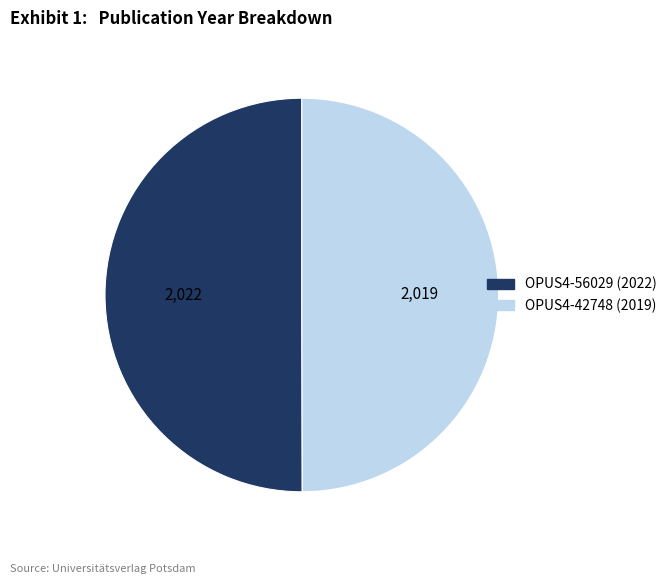

Do OPUS4-56029 and OPUS4-42748 together represent more than half of the pie?

Yes